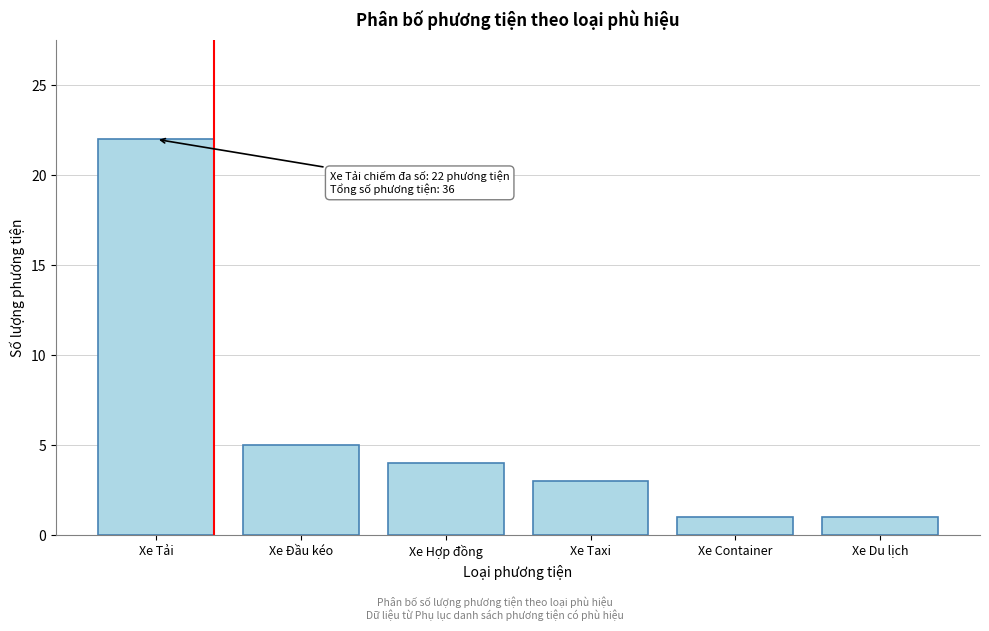

Reading right to left, transcribe all the data shown in this chart.

1	1	3	4	5	22